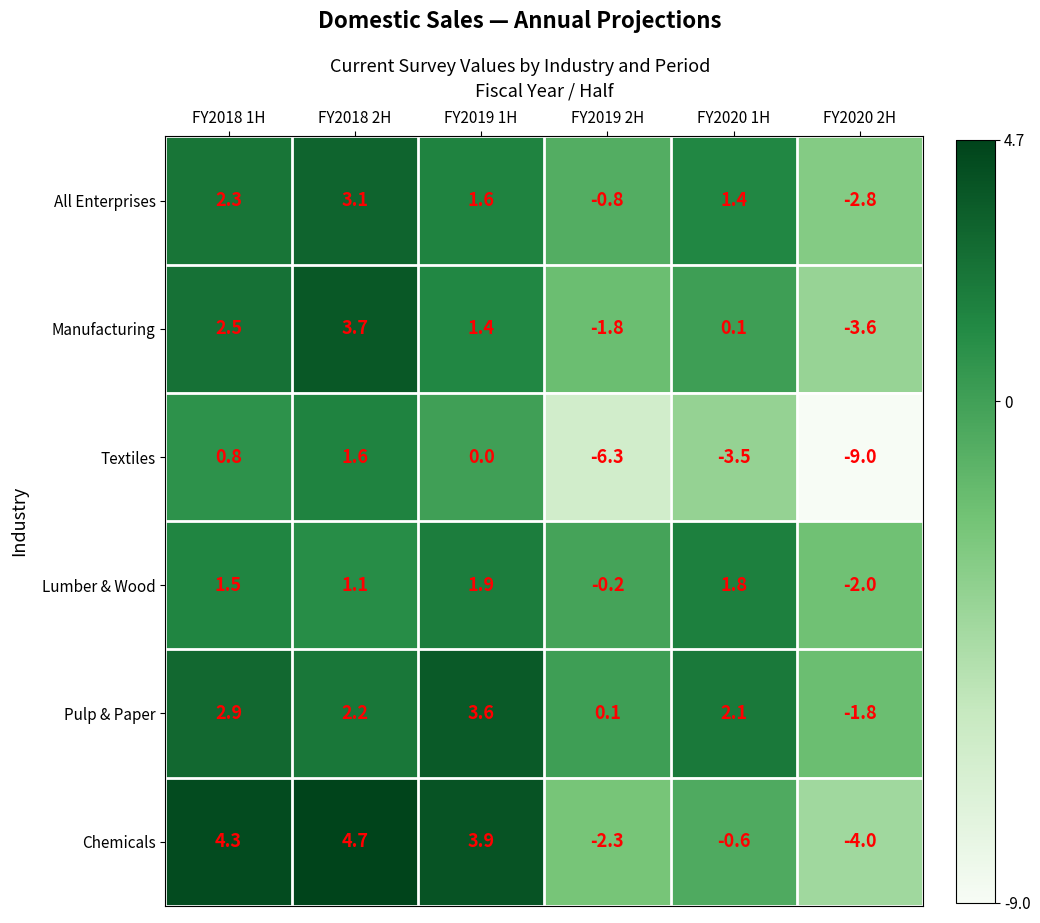

List the series in order of their peak value, lowest first.

Textiles, Lumber & Wood, All Enterprises, Pulp & Paper, Manufacturing, Chemicals